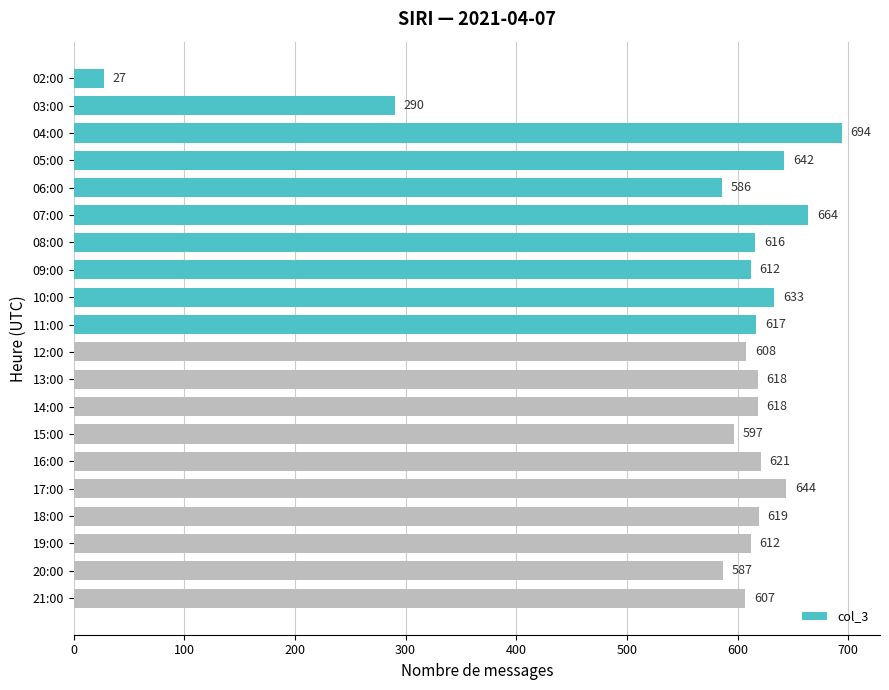

Count the number of data series in this chart.

1